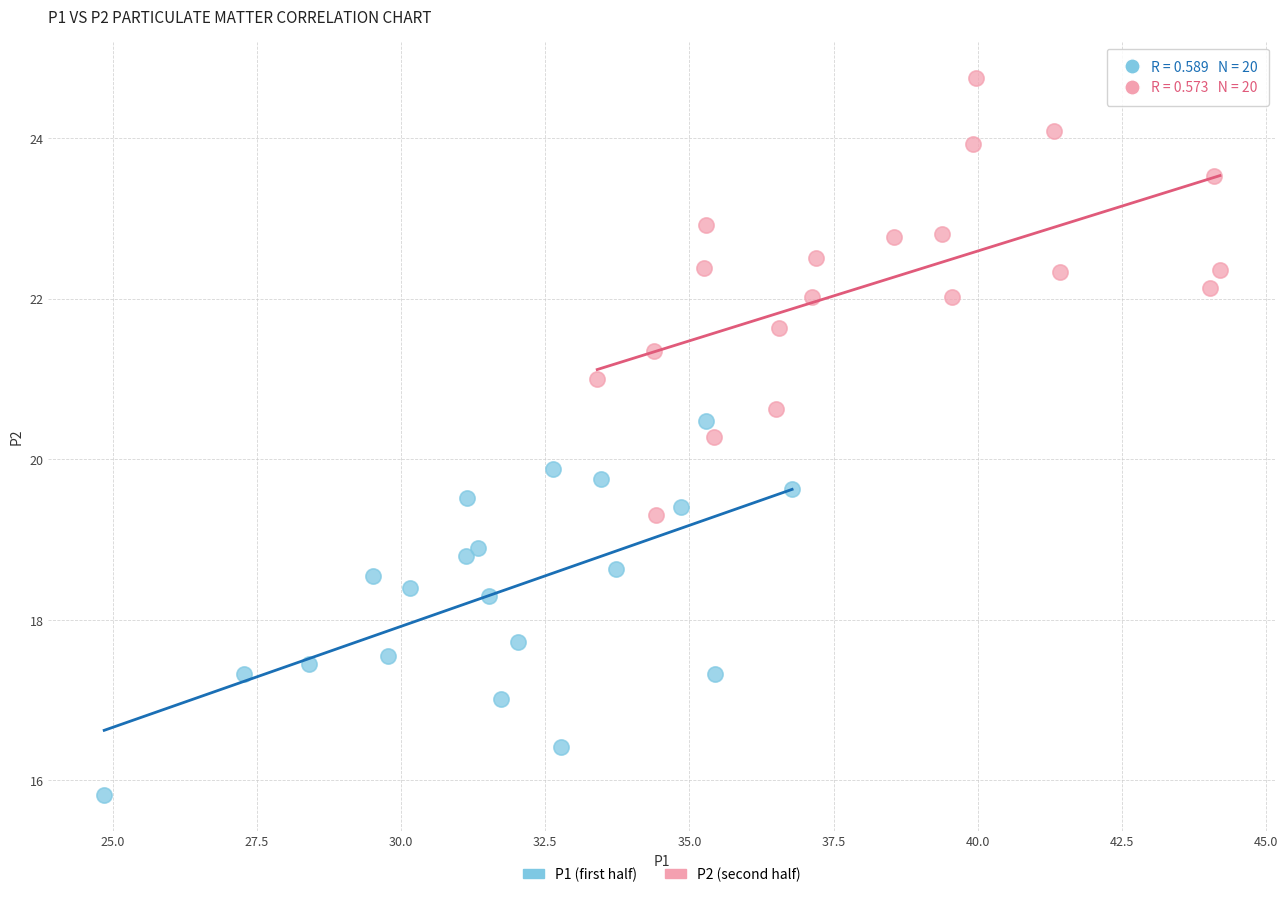

Which series reaches the maximum Y coordinate?

P2 (second half)